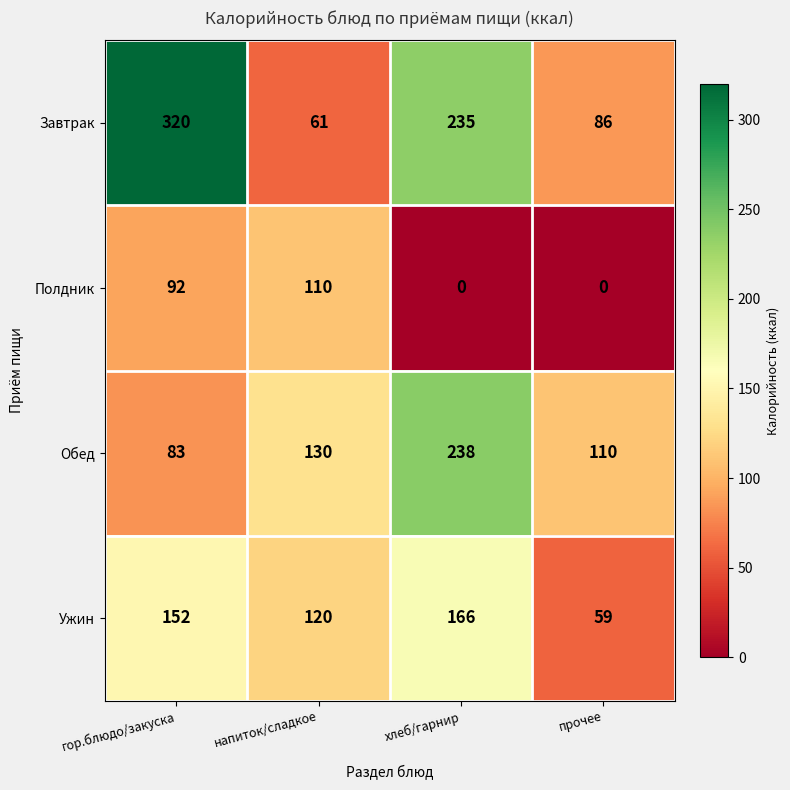

Reading left to right, what are all the values shown in this chart?

Завтрак: 320	61	235	86
Полдник: 92	110	0	0
Обед: 83	130	238	110
Ужин: 152	120	166	59